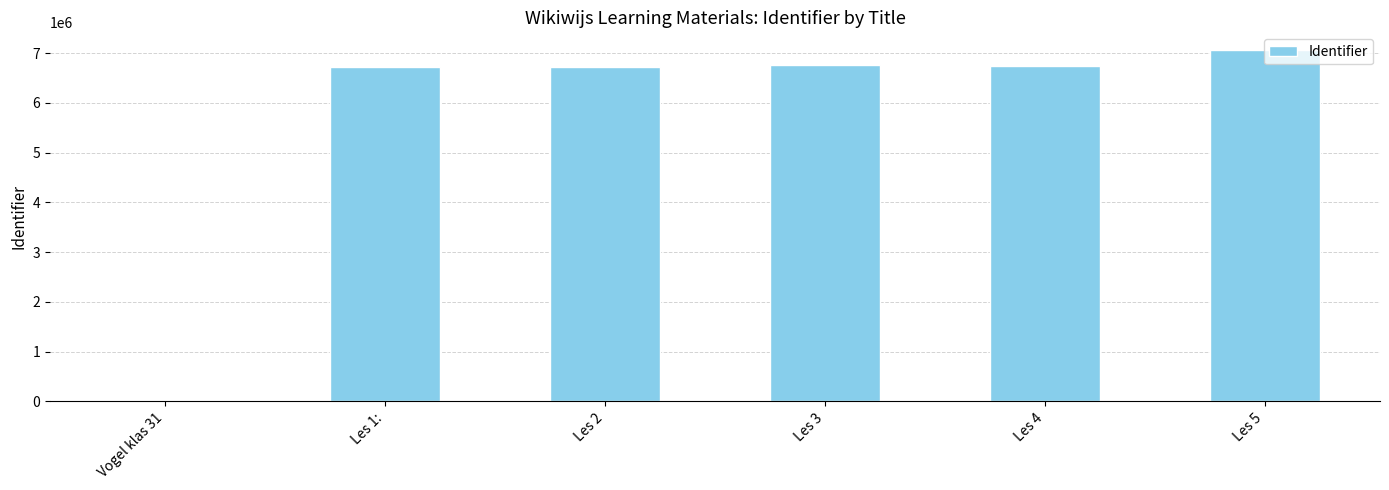

What is the greatest value displayed?

7065789